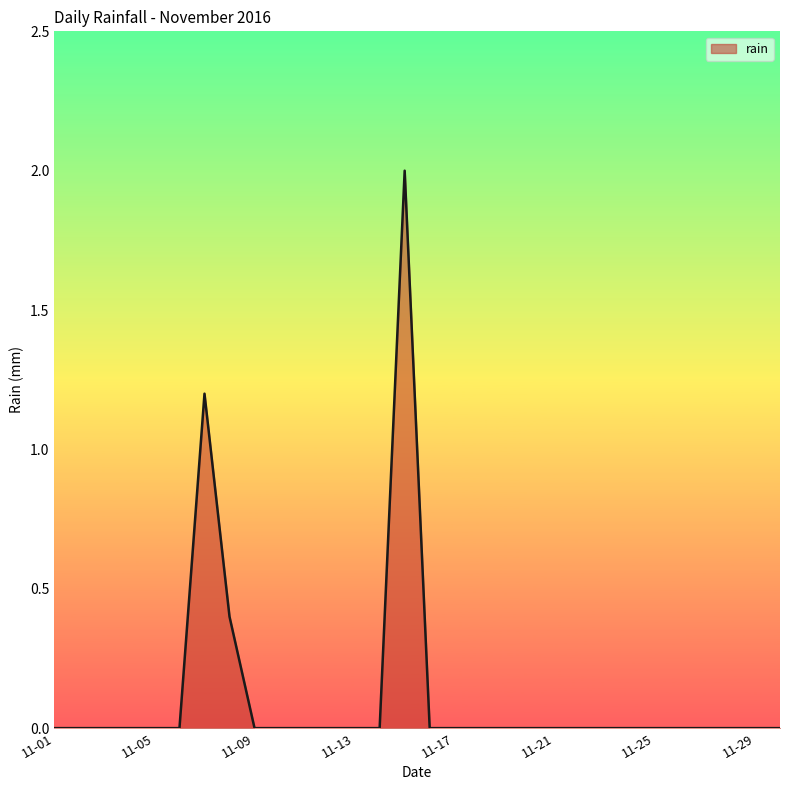

What is the greatest value displayed?

2.0